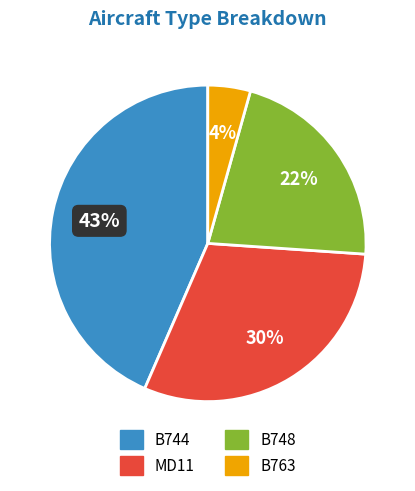

Which category has the smallest portion of the pie?

B763